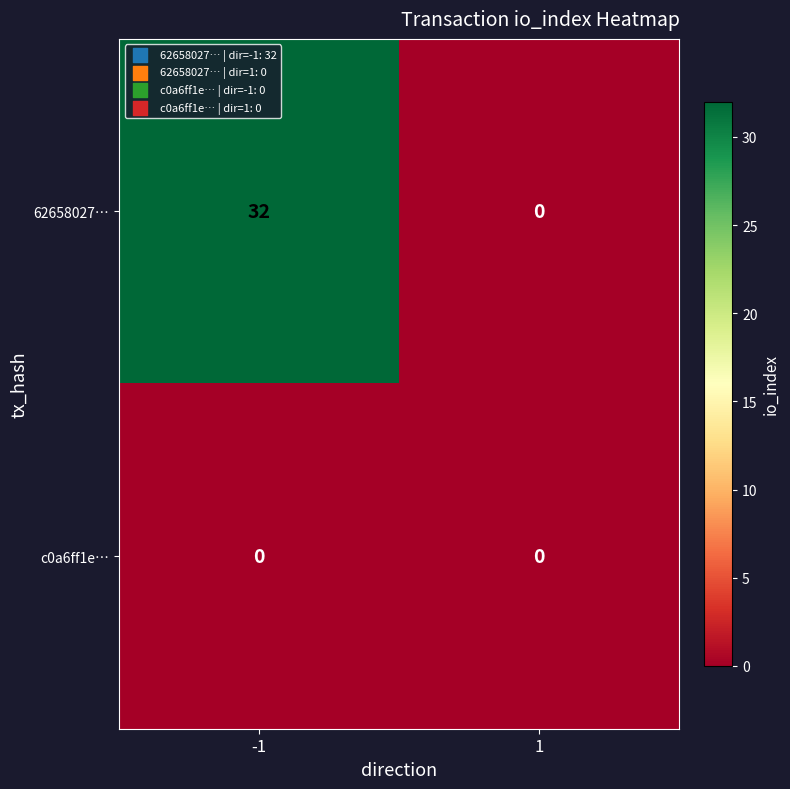

Which series changed the most between -1 and 1?

62658027…